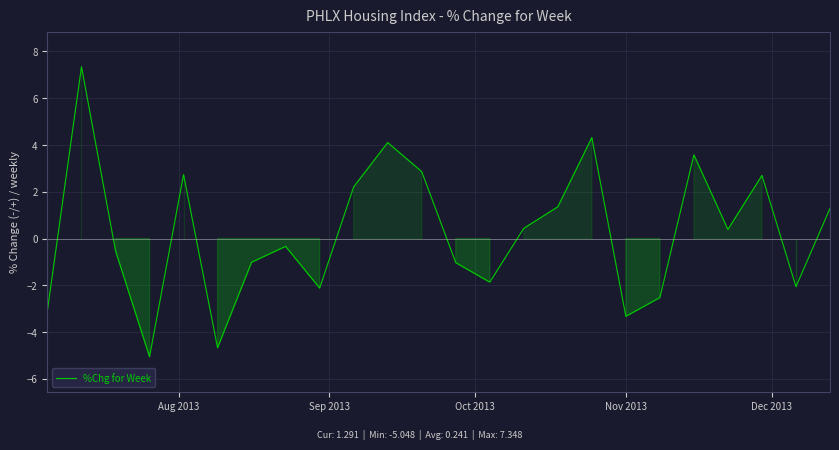

What is the difference between the maximum and minimum values?

12.4